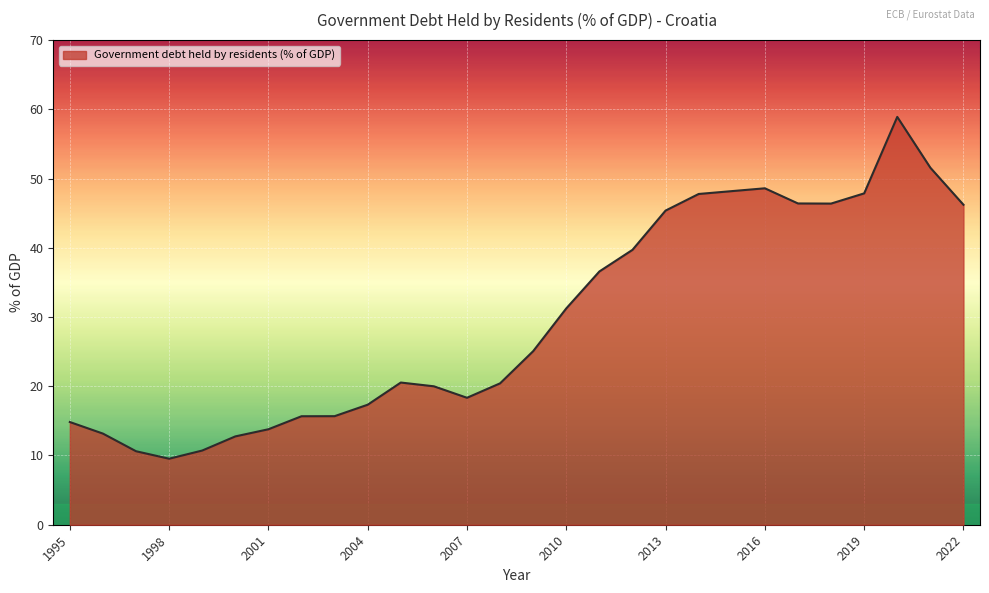

What is the difference between the maximum and minimum values?

49.4